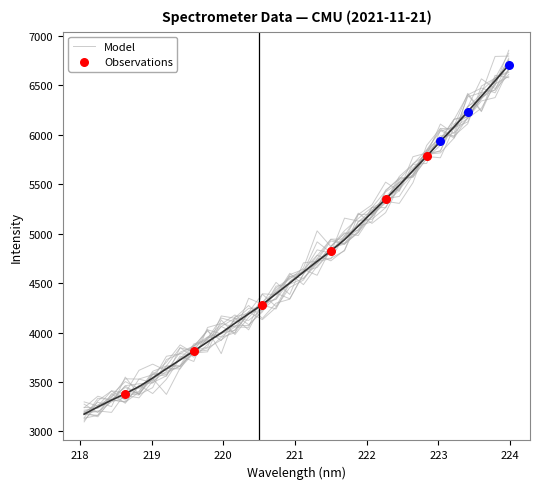

Which has a higher value, 220.9264 or 219.7801?

220.9264